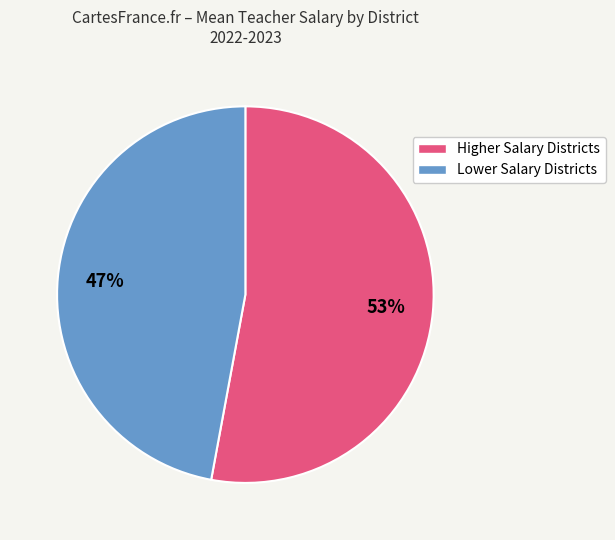

Is there a majority slice in this chart?

Yes